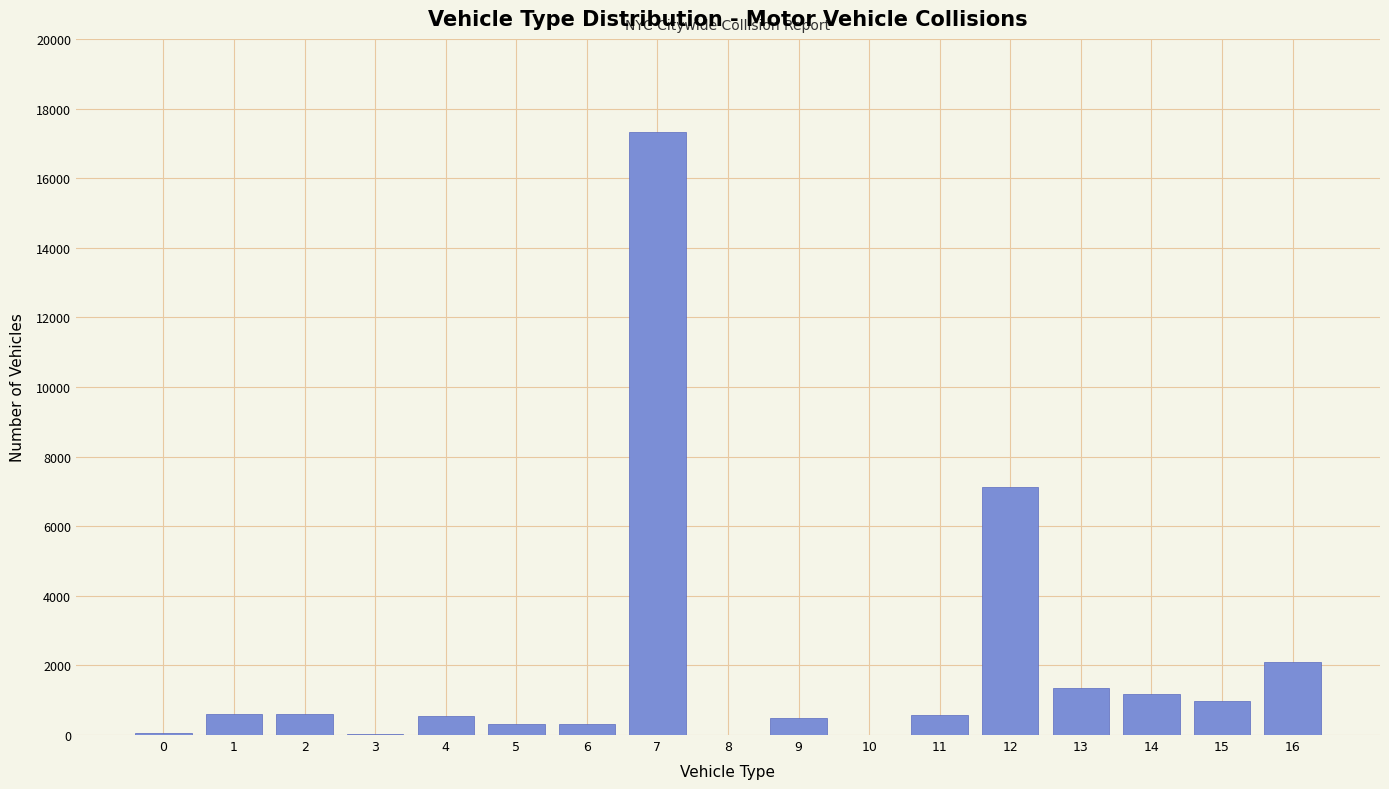

What is the greatest value displayed?

17311